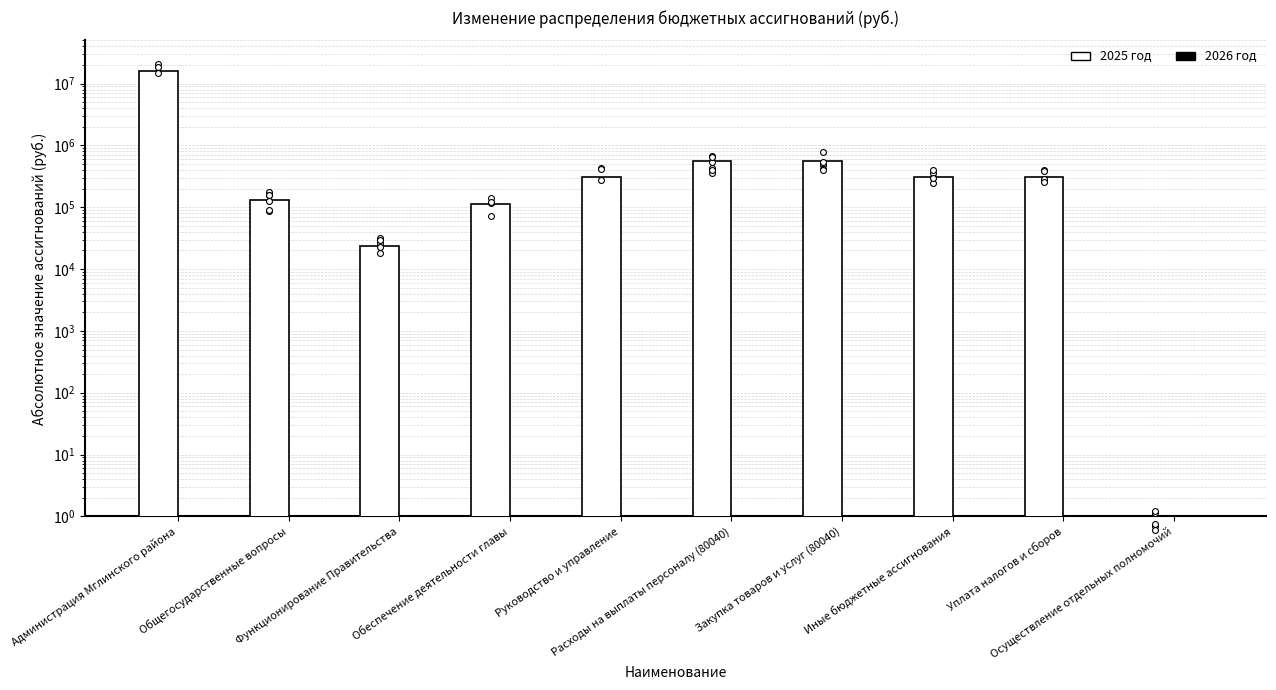

Which series has the largest total across all categories?

2025 год